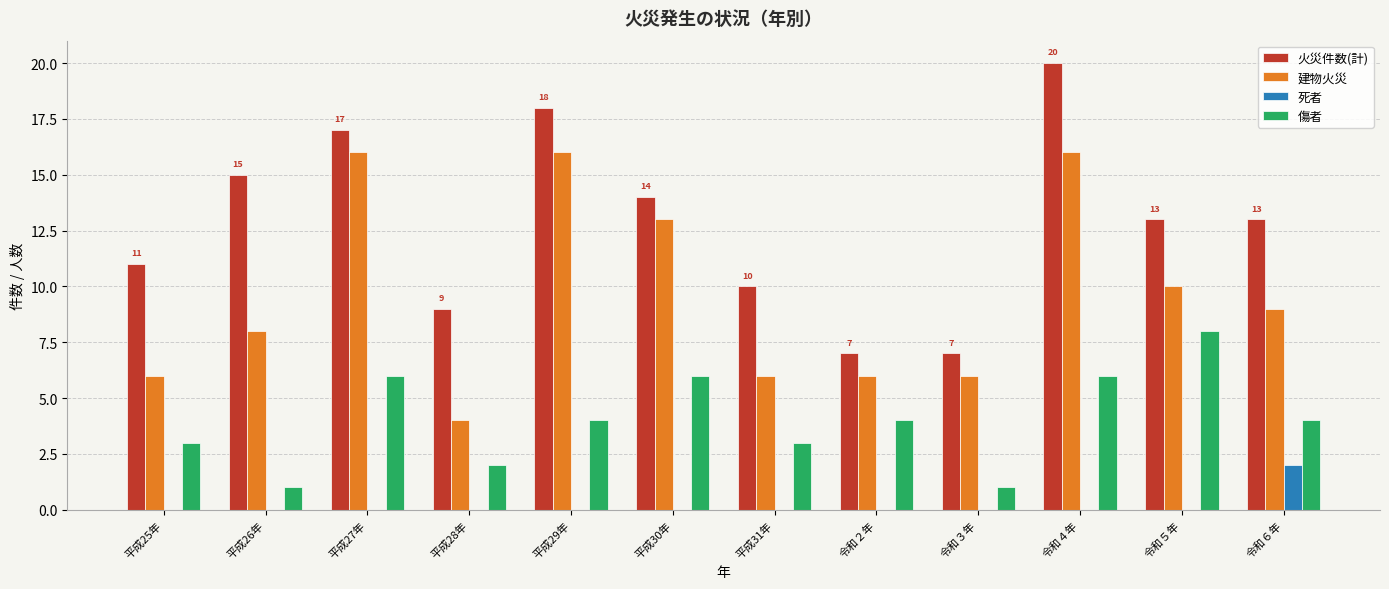

What is the sum of the 建物火災 values at 平成27年 and 平成29年?

32